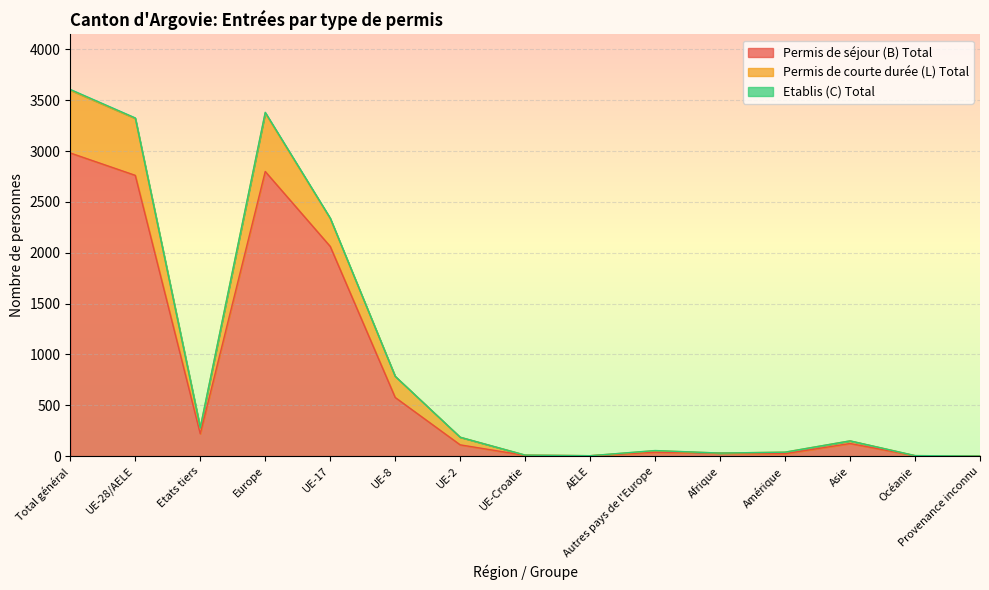

Rank the categories by Permis de séjour (B) Total value from highest to lowest.

Total général, Europe, UE-28/AELE, UE-17, UE-8, Etats tiers, Asie, UE-2, Autres pays de l'Europe, Afrique, Amérique, UE-Croatie, AELE, Océanie, Provenance inconnu